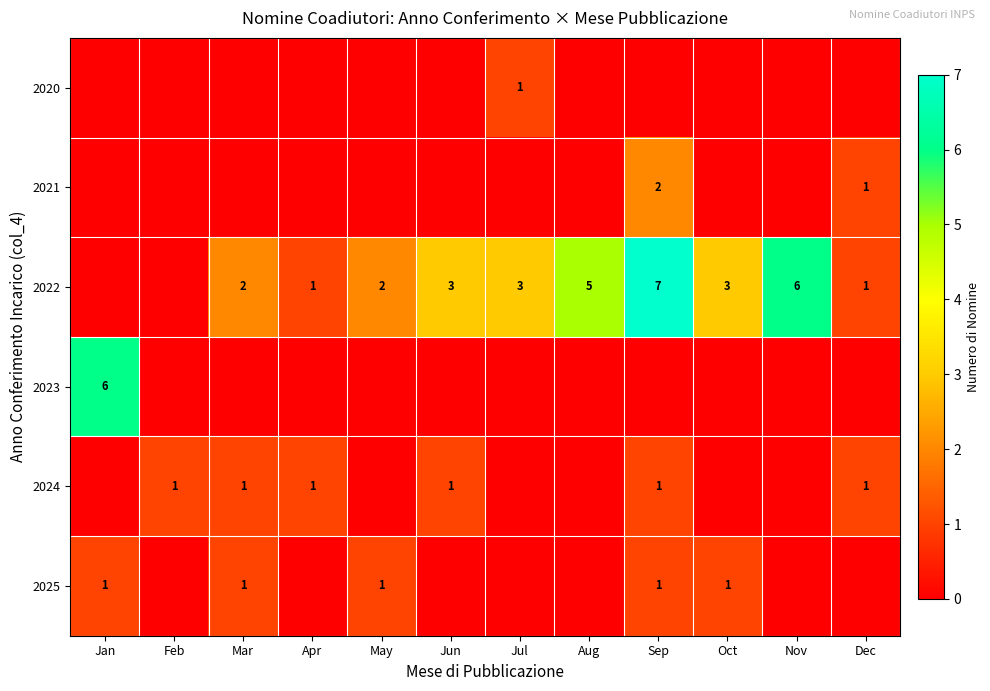

Is it true that 2024 equals 1 at Jun?

True